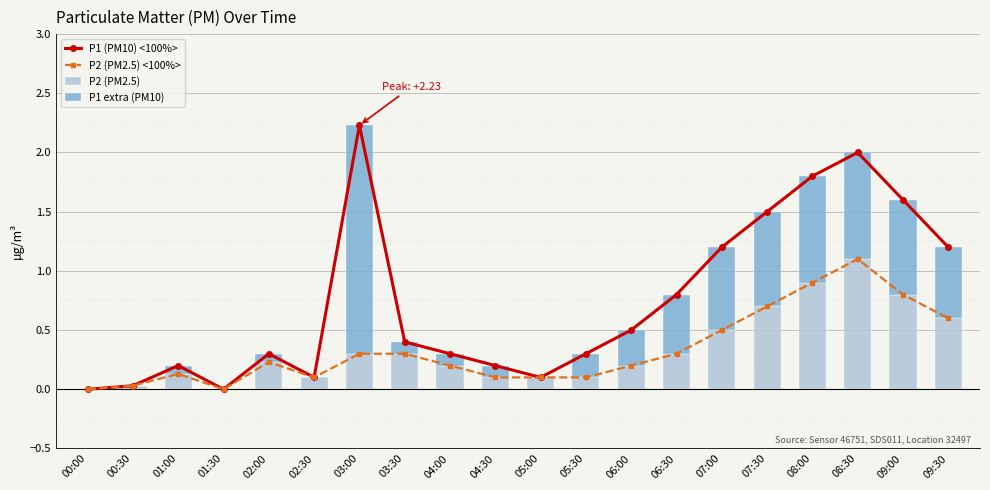

Reading left to right, extract all data points from this chart.

P1 (PM10) <100%>: 0.0	0.0	0.2	0.0	0.3	0.1	2.2	0.4	0.3	0.2	0.1	0.3	0.5	0.8	1.2	1.5	1.8	2.0	1.6	1.2
P2 (PM2.5) <100%>: 0.0	0.0	0.1	0.0	0.2	0.1	0.3	0.3	0.2	0.1	0.1	0.1	0.2	0.3	0.5	0.7	0.9	1.1	0.8	0.6
P2 (PM2.5): 0.0	0.0	0.1	0.0	0.2	0.1	0.3	0.3	0.2	0.1	0.1	0.1	0.2	0.3	0.5	0.7	0.9	1.1	0.8	0.6
P1 extra (PM10): 0.0	0.0	0.1	0.0	0.1	0.0	1.9	0.1	0.1	0.1	0.0	0.2	0.3	0.5	0.7	0.8	0.9	0.9	0.8	0.6